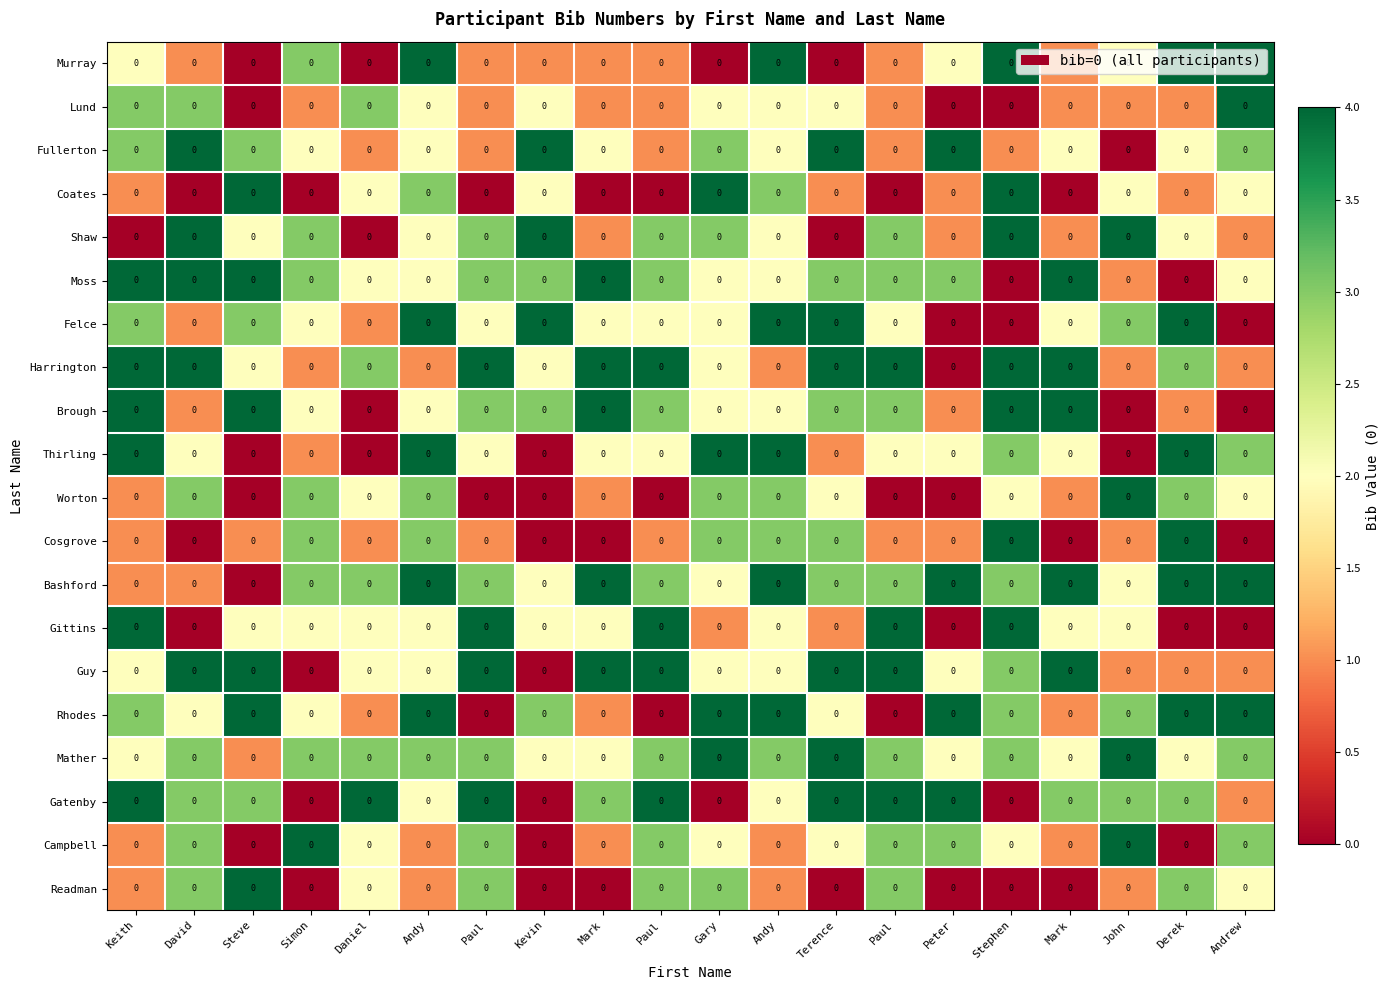

What is the highest value of the Harrington series?

4